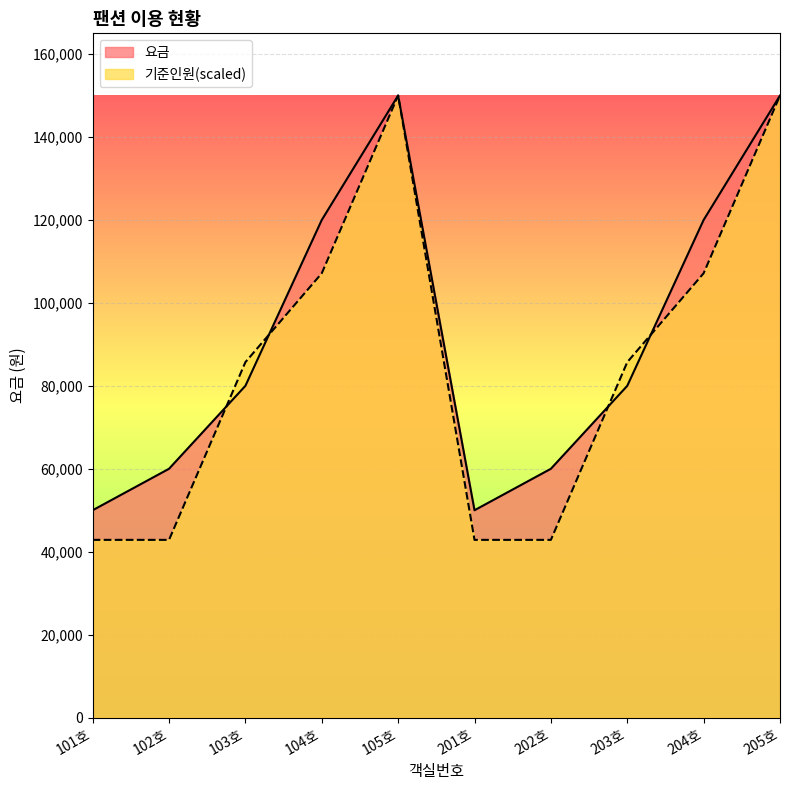

What is the difference between the maximum and minimum values in the 요금 series?

100000.0